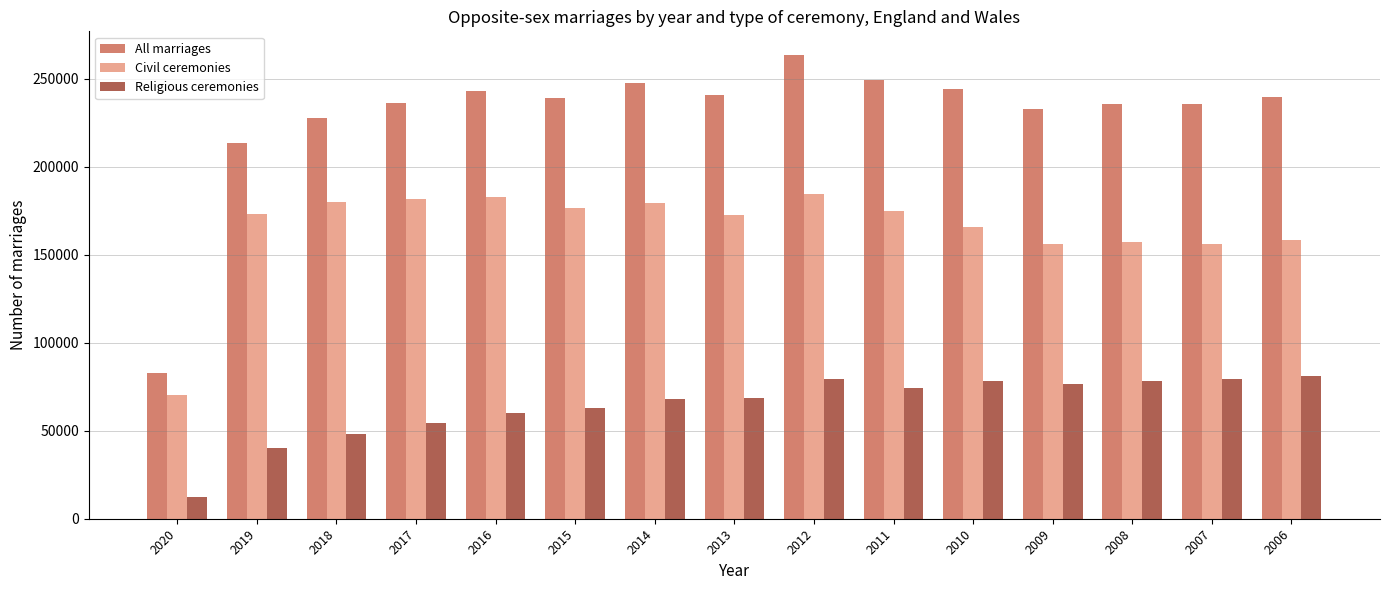

What is the minimum value for All marriages?

82959